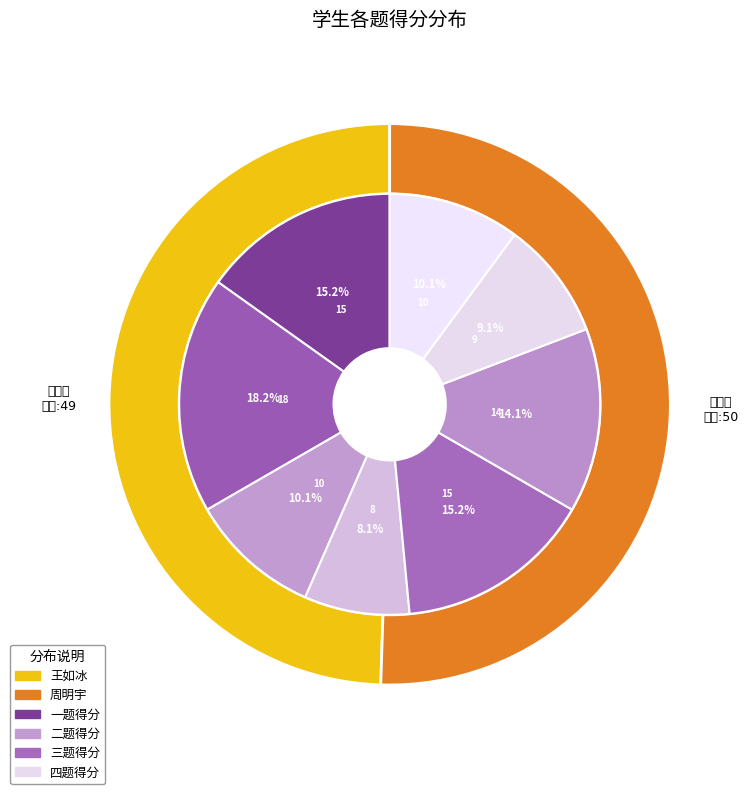

How many slices are in this pie chart?

2